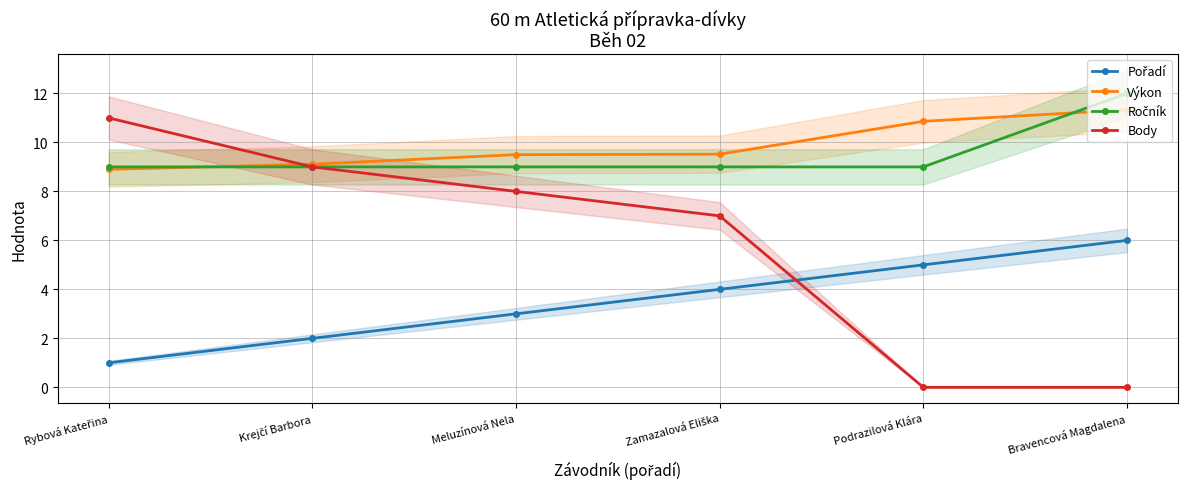

The value of Body at Meluzínová Nela is 8.0. True or false?

True